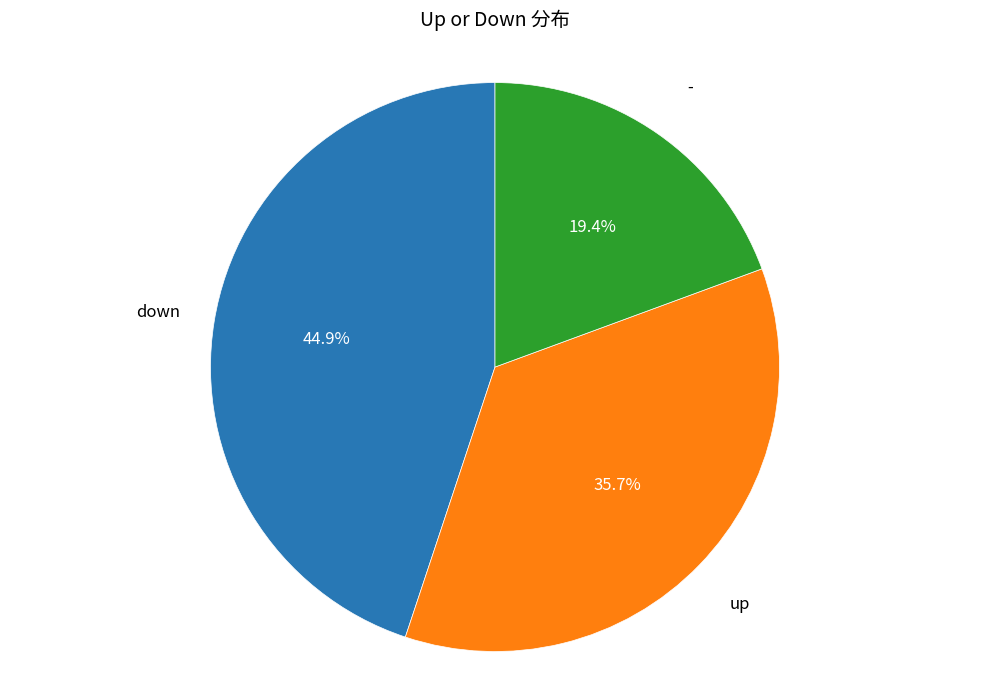

Is there any slice that represents more than half of the pie?

No